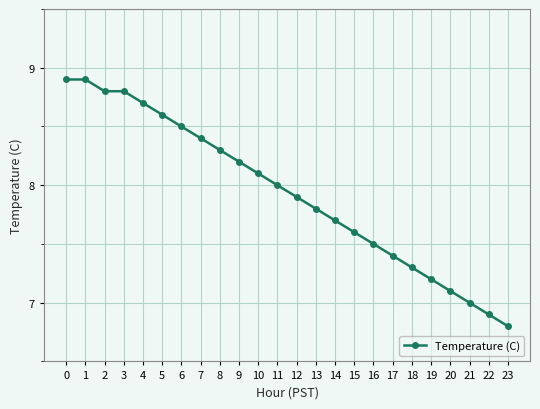

Is it true that the value at 0 is 15.0?

False